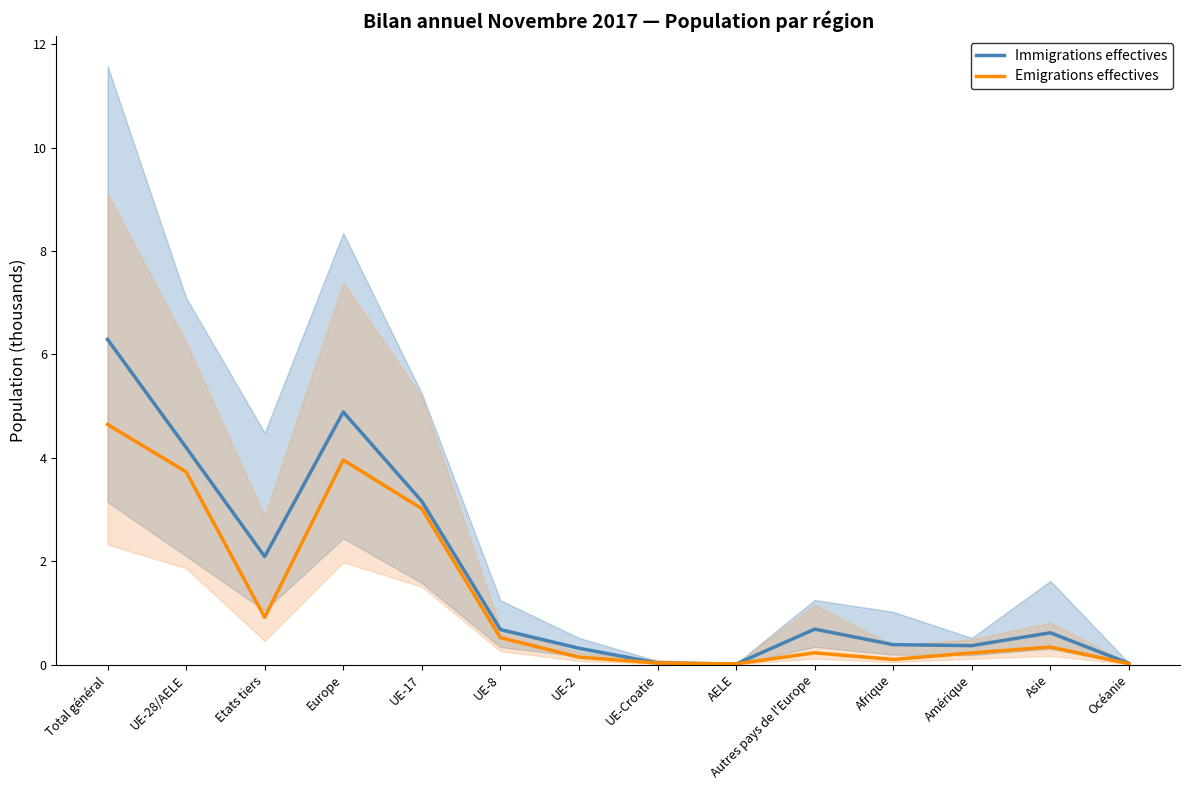

How many lines are shown in the chart?

2